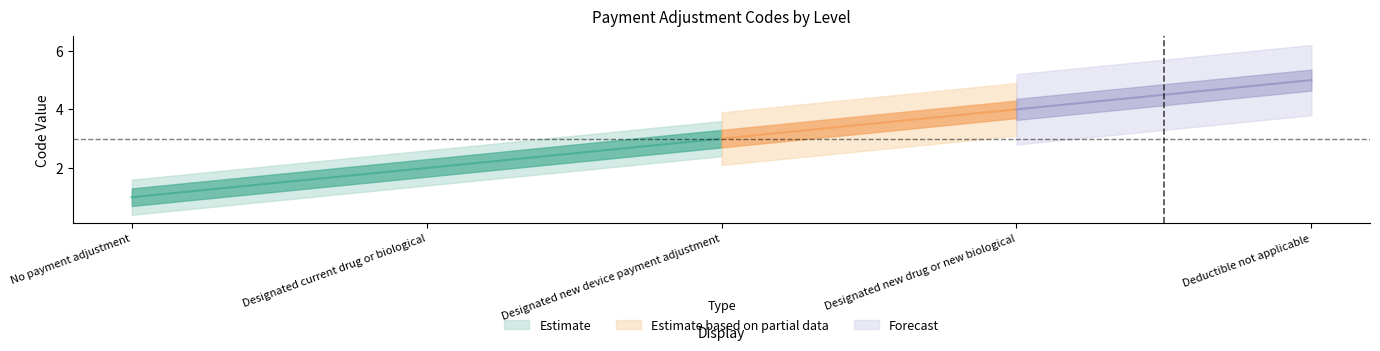

What is the value of the 2nd point from the left?

2